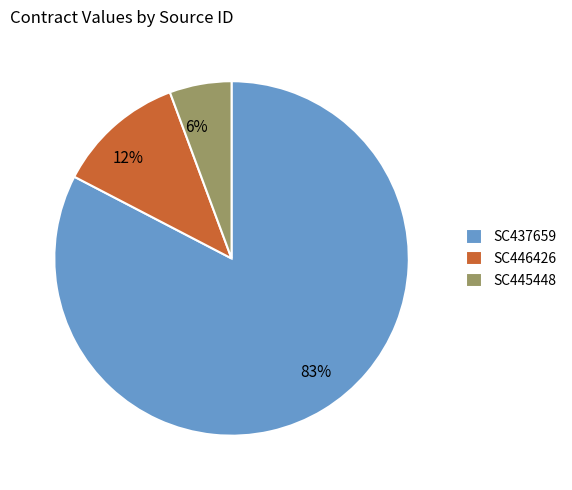

Is SC446426 the majority of the pie?

No